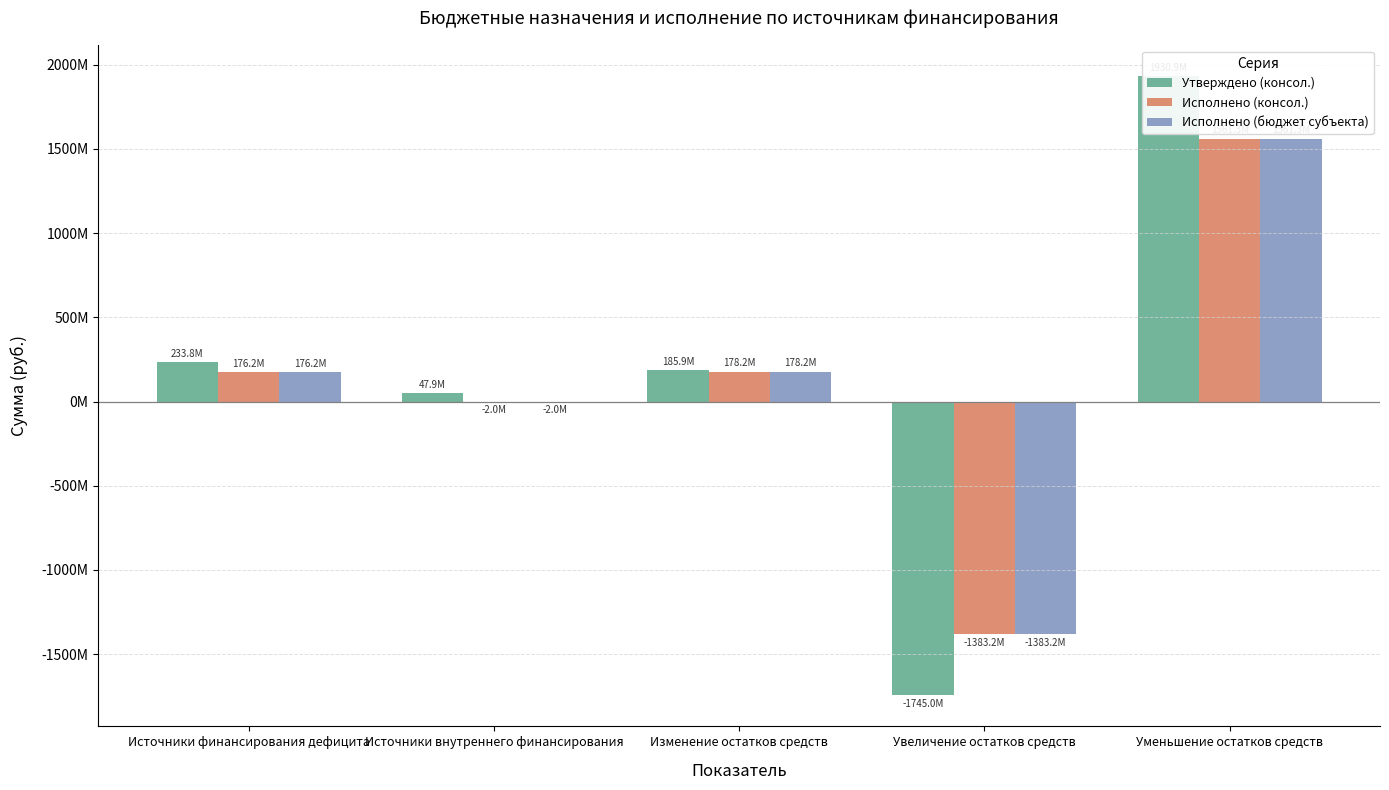

What is the sum of all Утверждено (консол.) values?

653623604.1